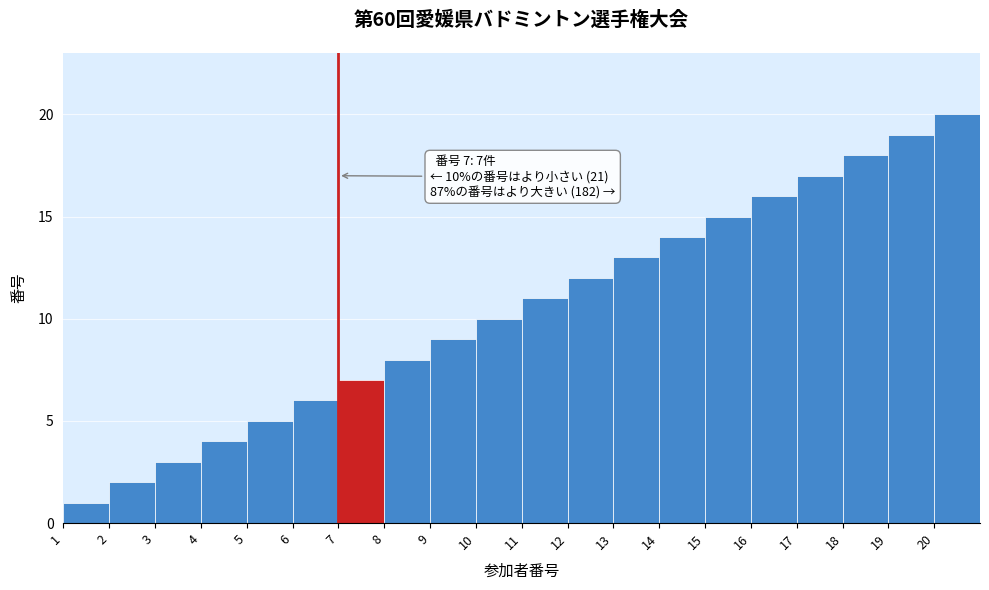

Which range on the x-axis has the tallest bar?

20 to 21